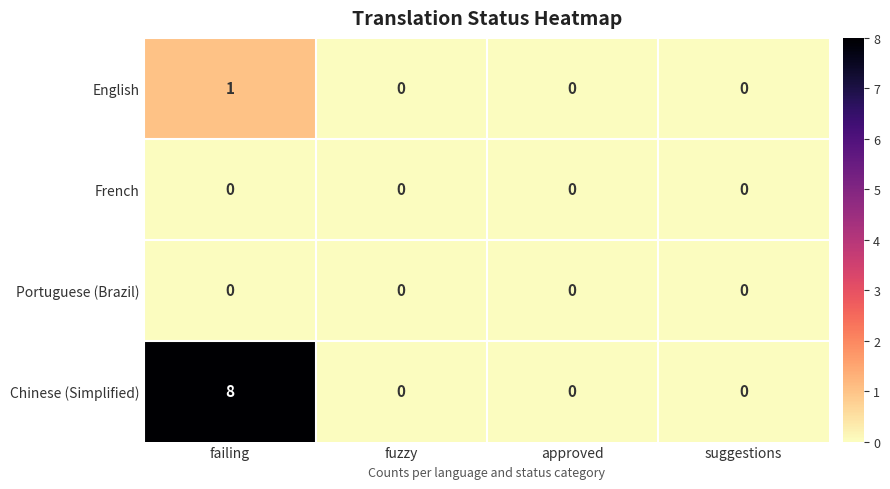

Is the value of French at failing greater than the value of English at failing?

No